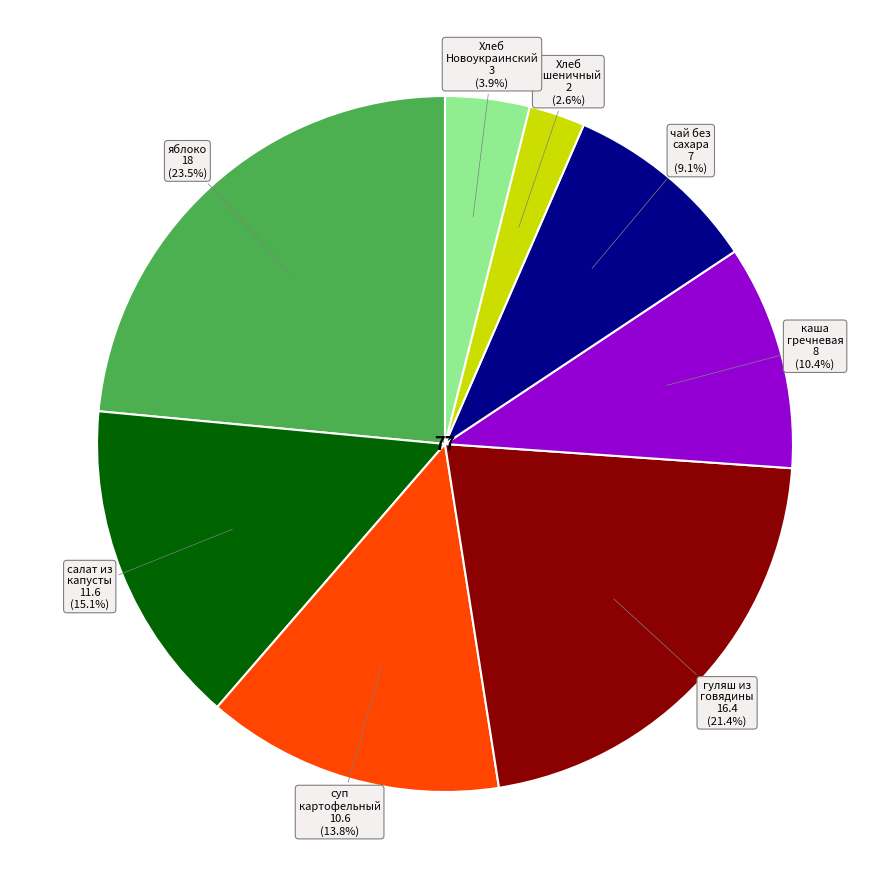

Is there any slice that represents more than half of the pie?

No